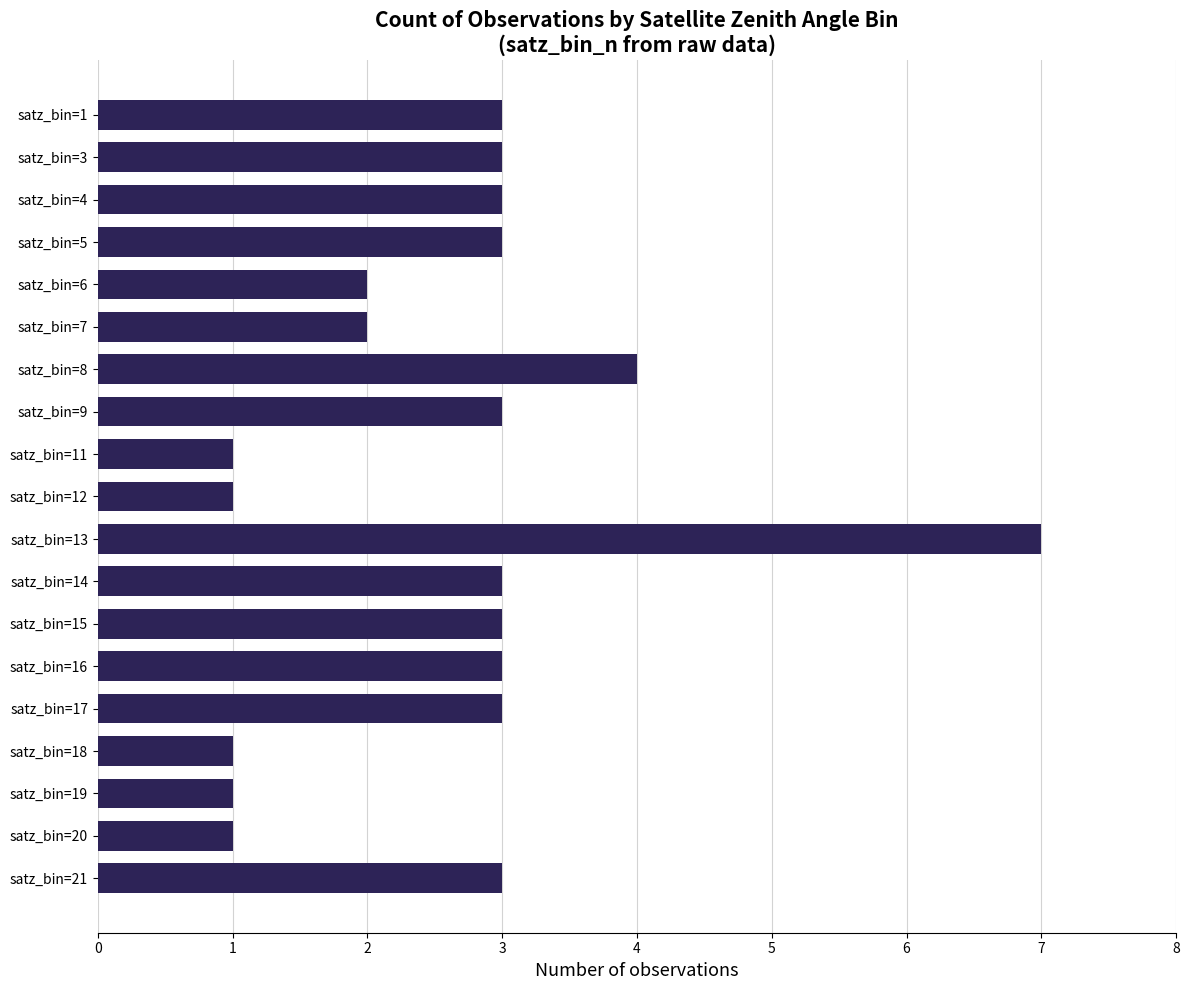

Count the number of data series in this chart.

1